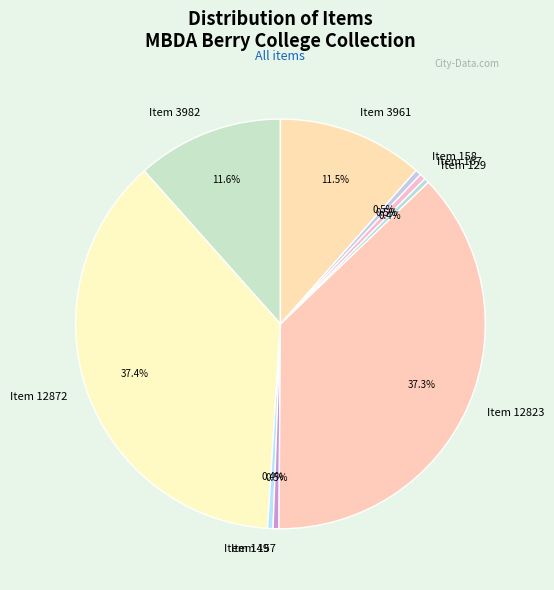

Do Item 149 and Item 129 together represent more than half of the pie?

No